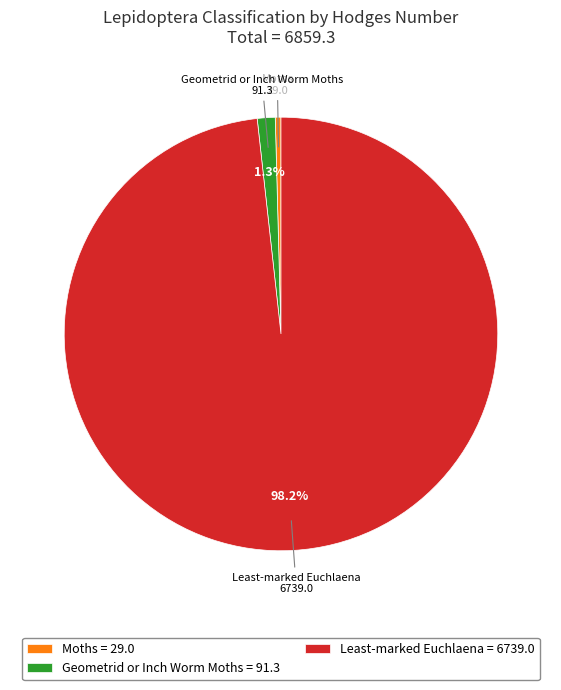

To the nearest percent, what is the average slice percentage?

33%